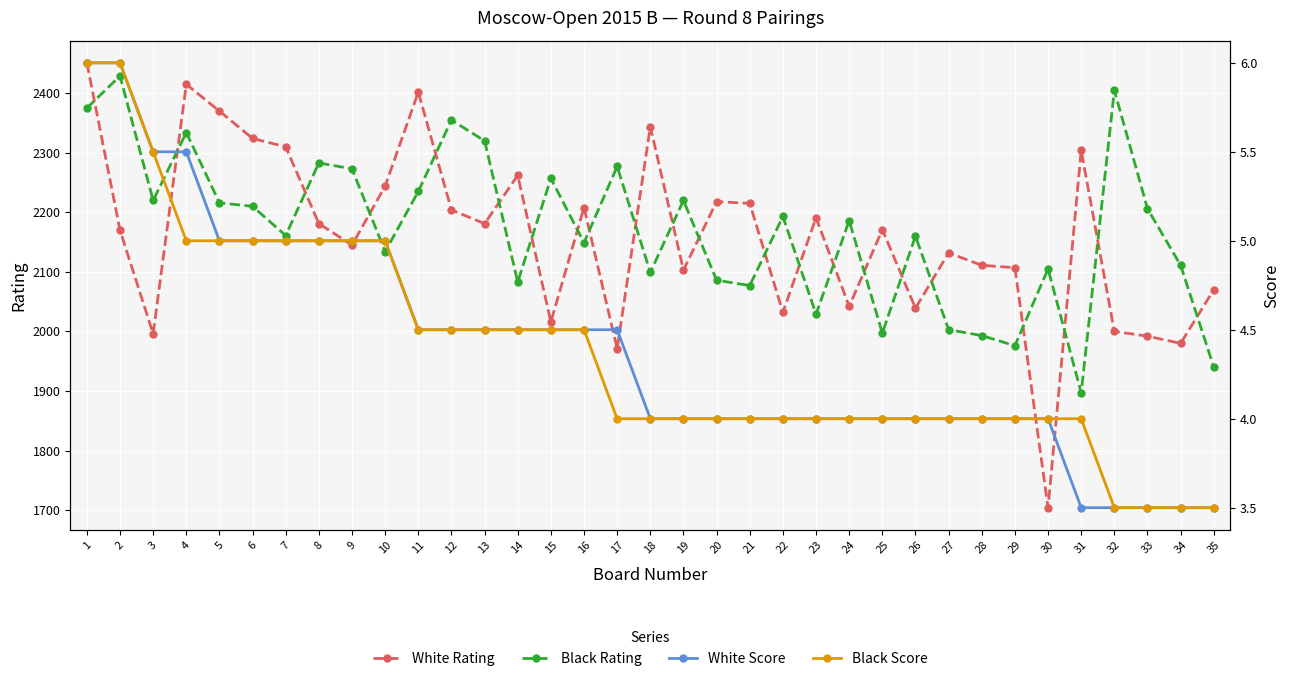

Which series has the largest range (max minus min)?

White Rating